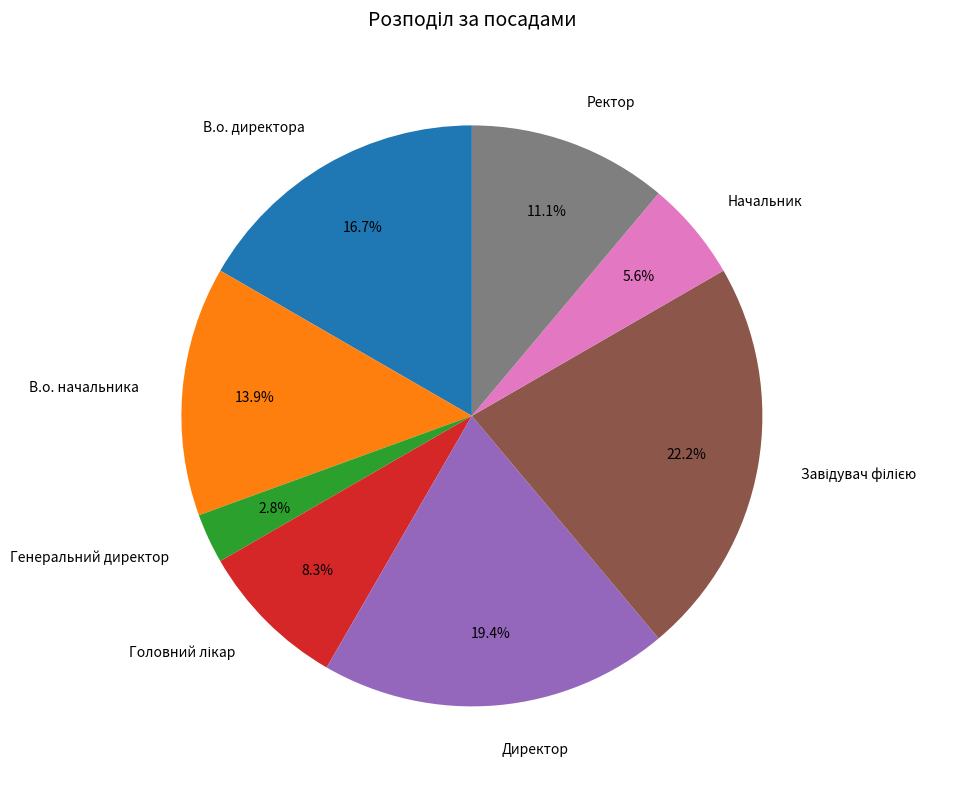

To the nearest percent, what is the average slice percentage?

12%